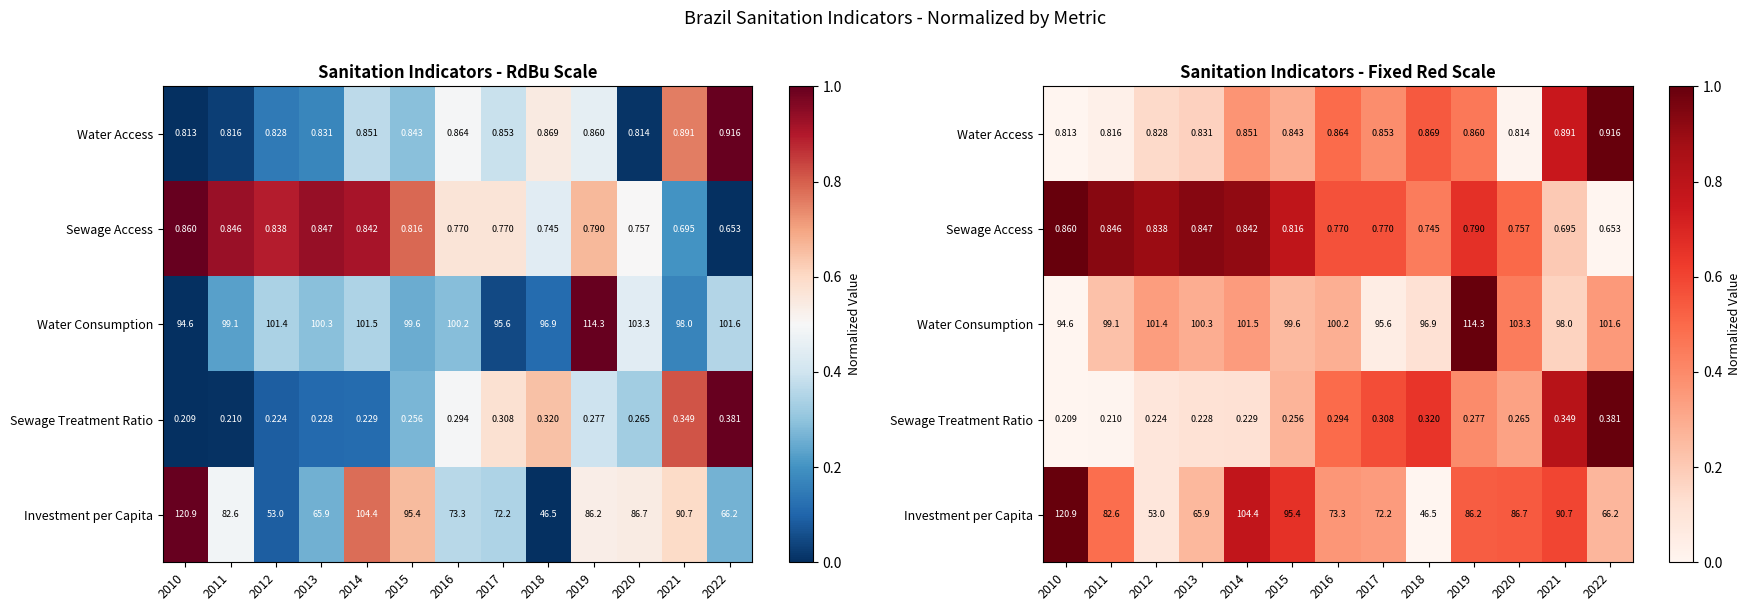

At which label is Investment per Capita closest to 0?

2018